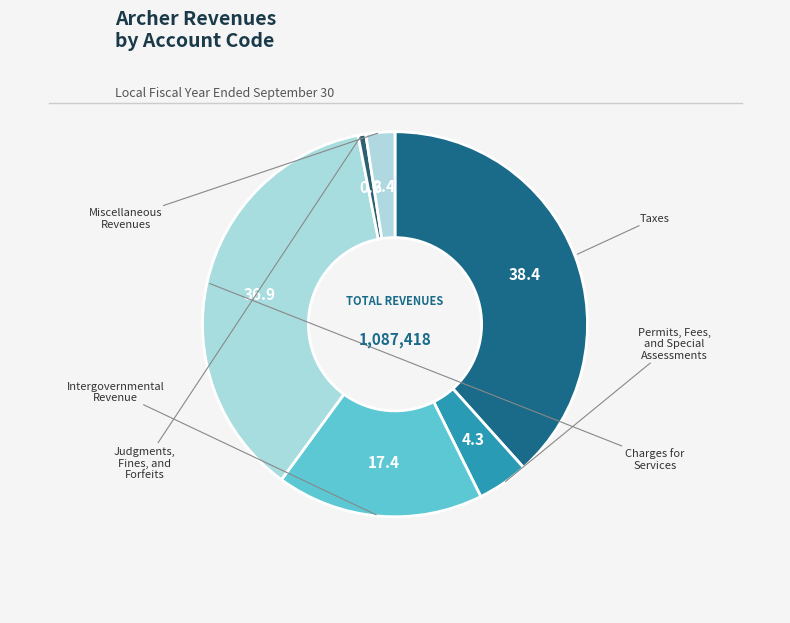

Which slice is the largest?

Taxes